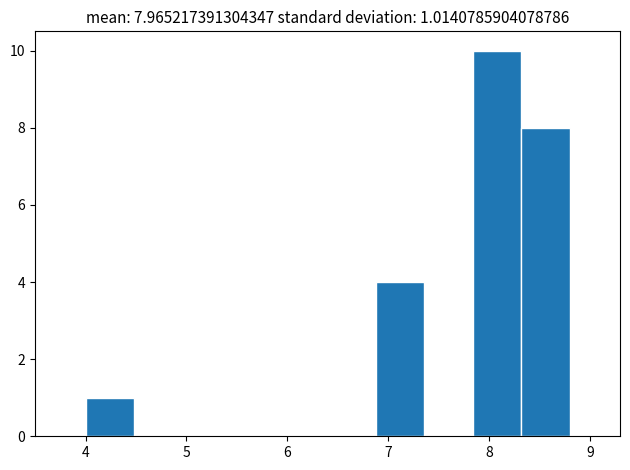

Over which range of the x-axis is the bar tallest?

7.84 to 8.32